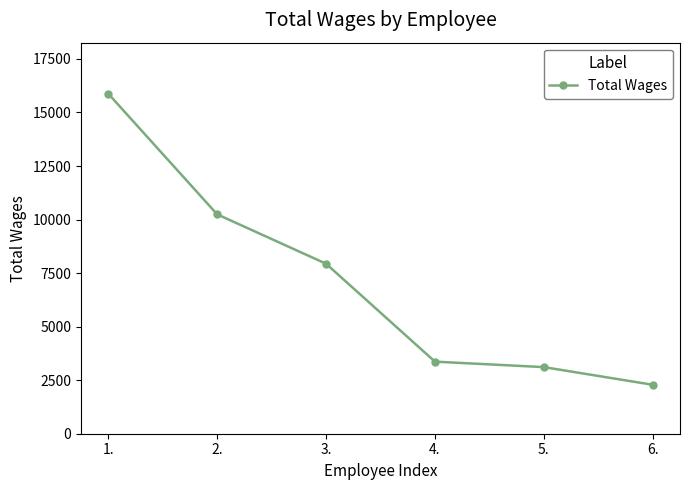

Which has a higher value, 1. or 3.?

1.